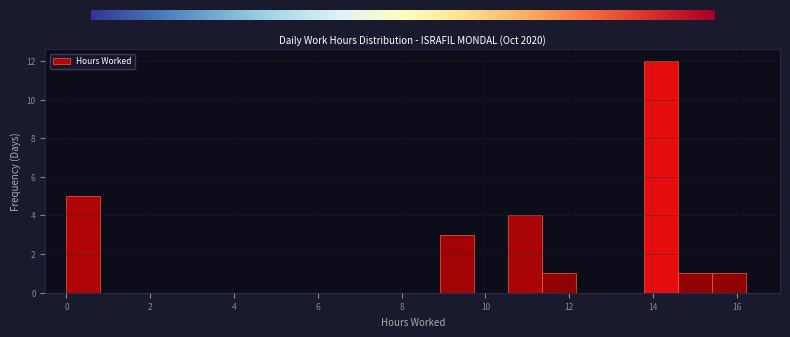

Reading left to right, transcribe this chart: for each bar, give the range it covers on the x-axis and its height. Neither the bar edges nor the heights are printed on the chart, so give them approximately, as read against the axes.

0.0 to 0.8: 5
0.8 to 1.6: 0
1.6 to 2.4: 0
2.4 to 3.2: 0
3.2 to 4.0: 0
4.0 to 4.8: 0
4.8 to 5.6: 0
5.6 to 6.4: 0
6.4 to 7.2: 0
7.2 to 8.2: 0
8.2 to 9.0: 0
9.0 to 9.8: 3
9.8 to 10.6: 0
10.6 to 11.4: 4
11.4 to 12.2: 1
12.2 to 13.0: 0
13.0 to 13.8: 0
13.8 to 14.6: 12
14.6 to 15.4: 1
15.4 to 16.2: 1